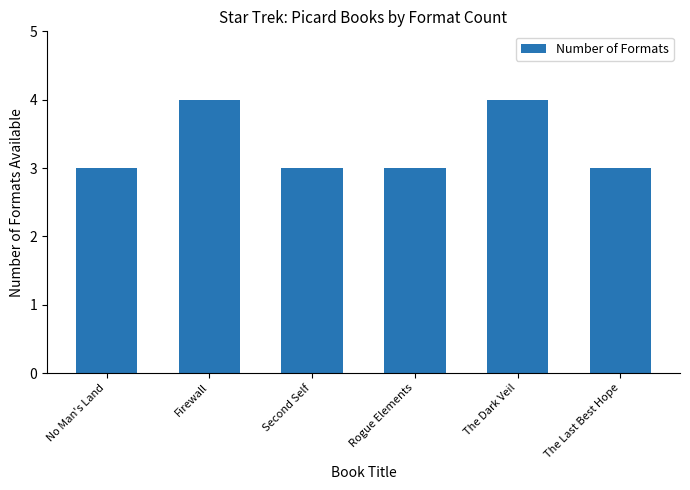

The chart shows a value of 2 at Second Self. True or false?

False